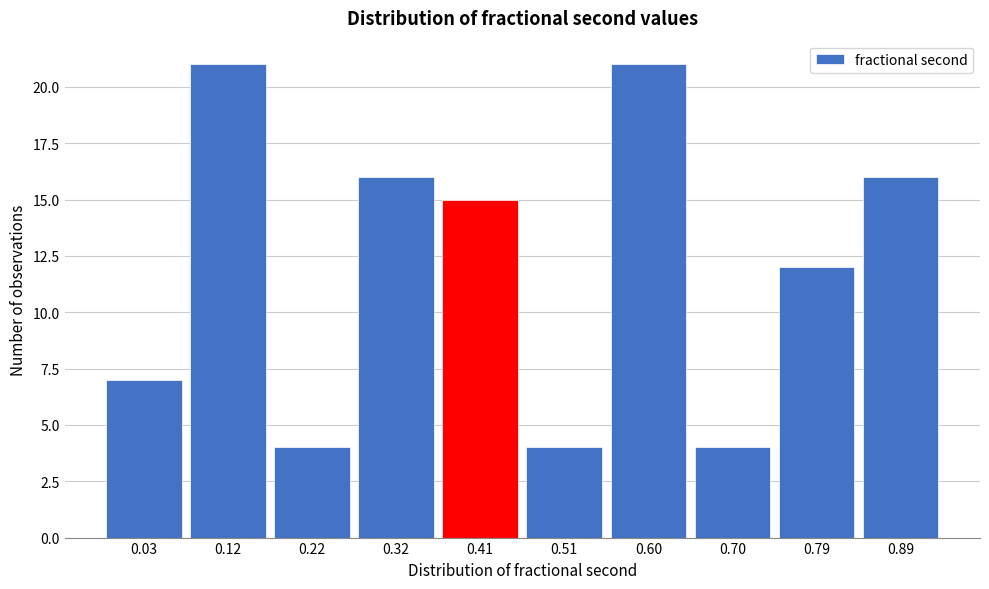

Reading left to right, extract all data points from this chart.

7	21	4	16	15	4	21	4	12	16